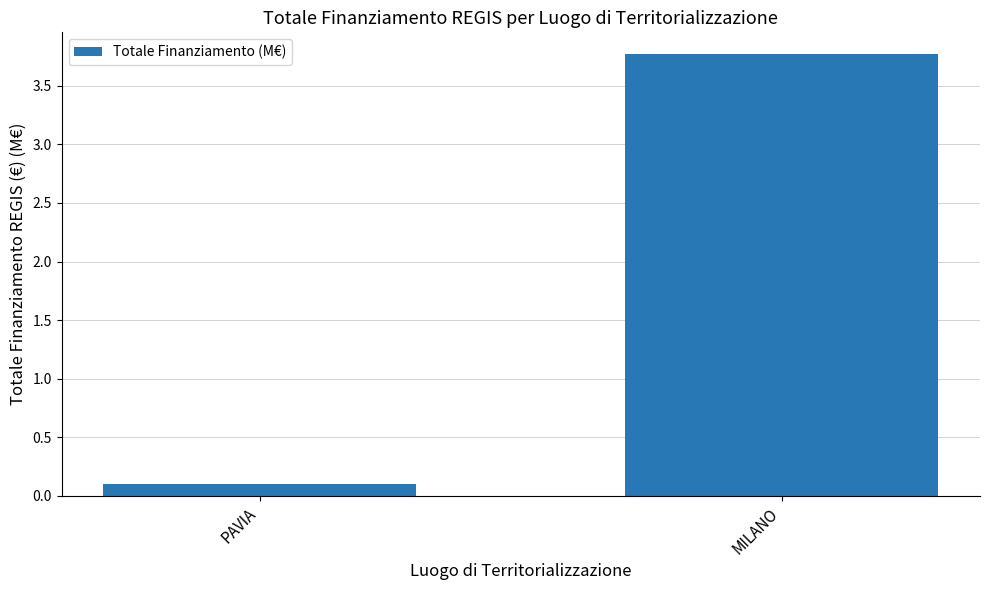

Which category has the lowest value across all series?

PAVIA